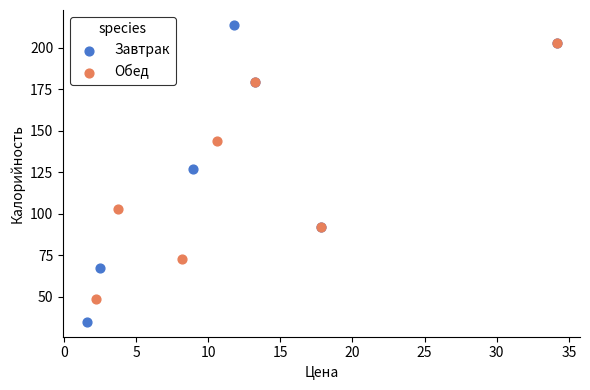

Which series contains the lowest Y value?

Завтрак